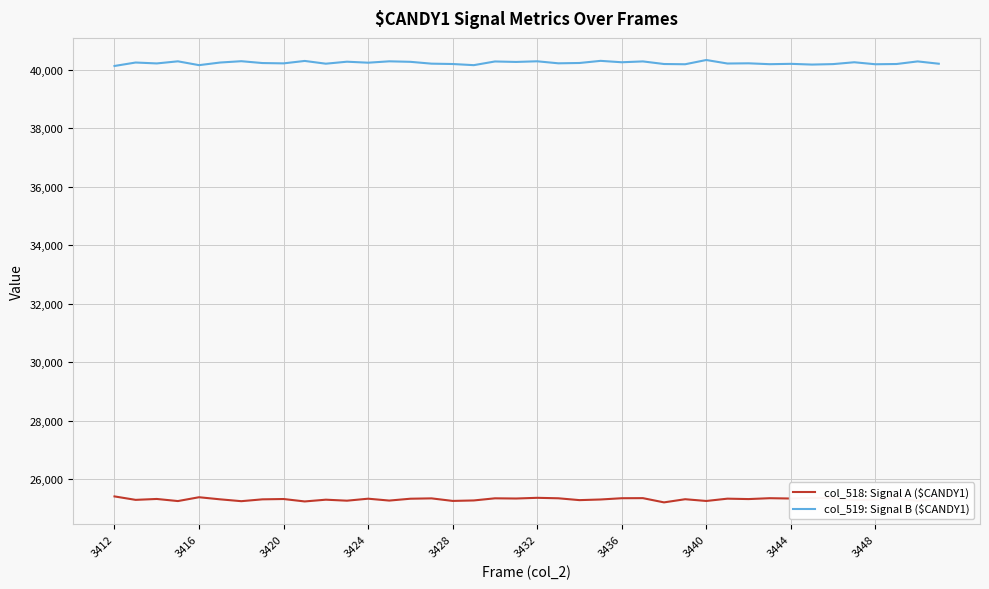

What is the lowest value of the col_519: Signal B ($CANDY1) series?

40126